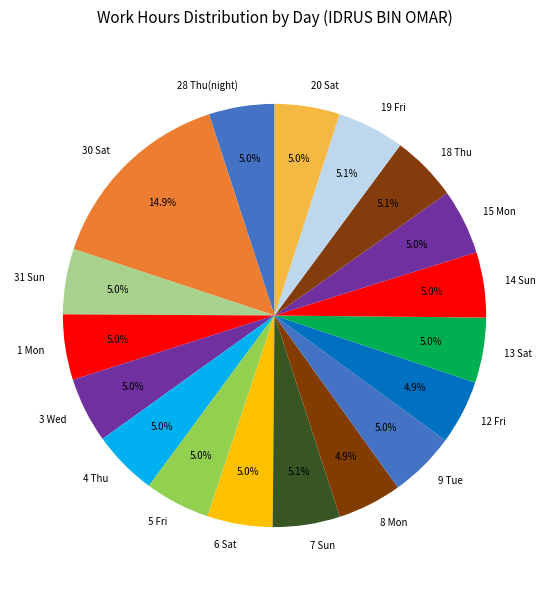

Which category has the biggest portion of the pie?

30 Sat